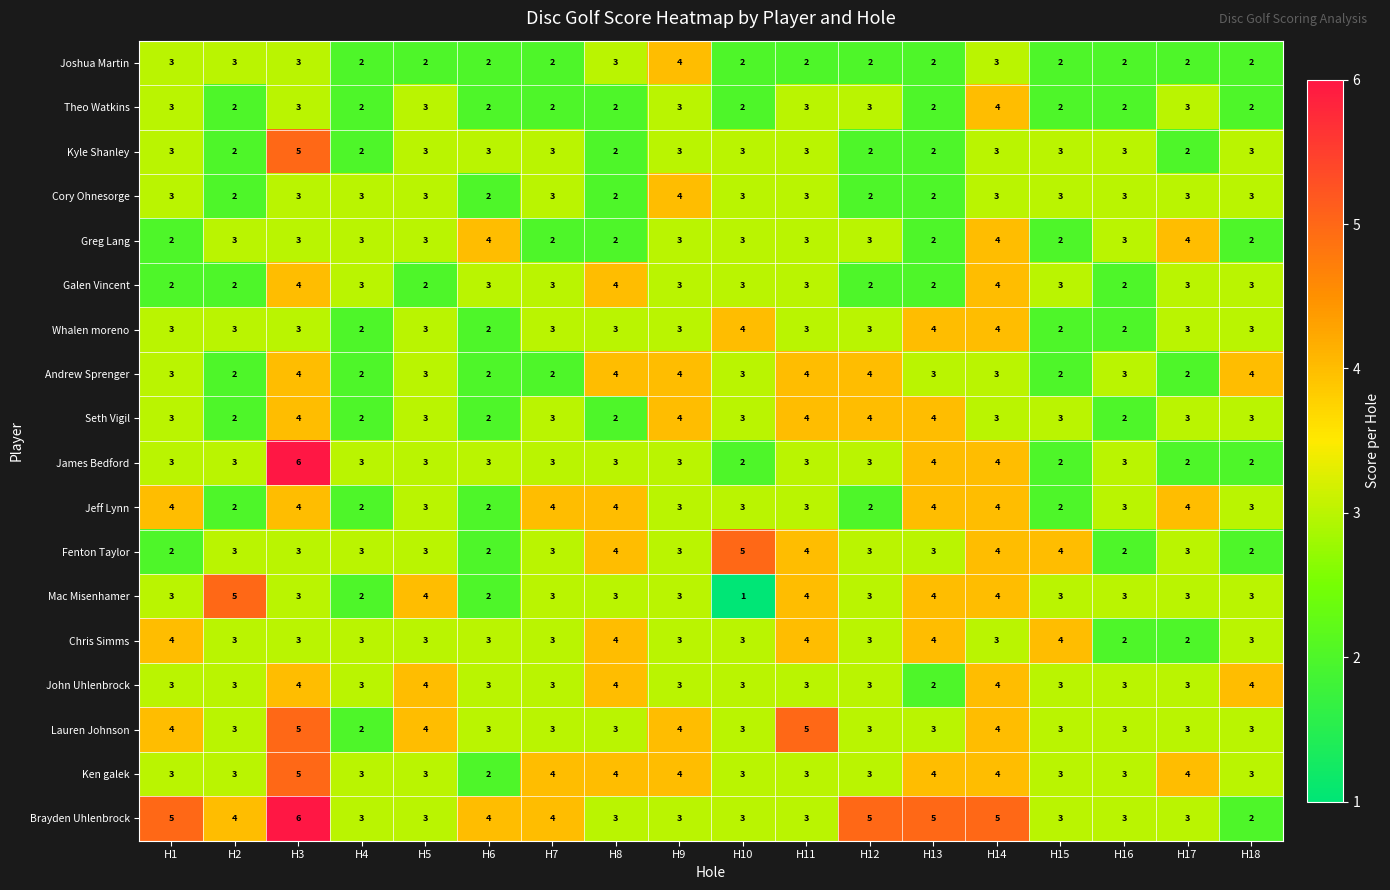

Which category has the lowest value across all series?

H10